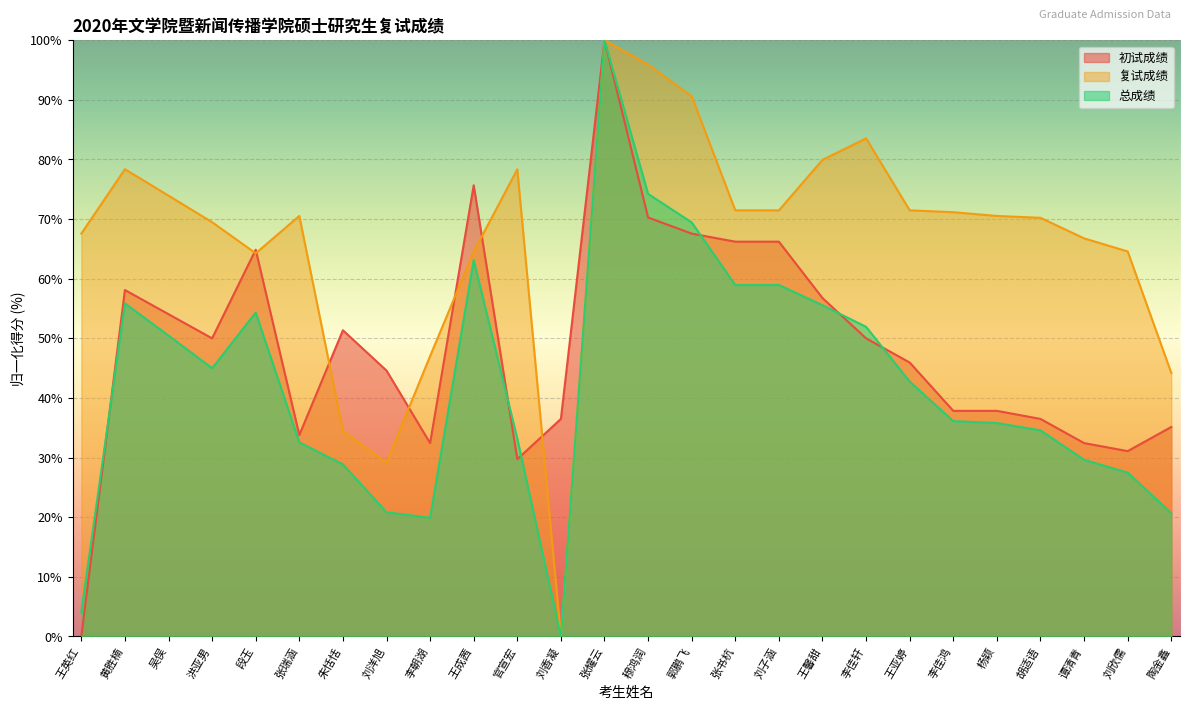

What is the difference between the maximum and minimum values in the 复试成绩 series?

100.0